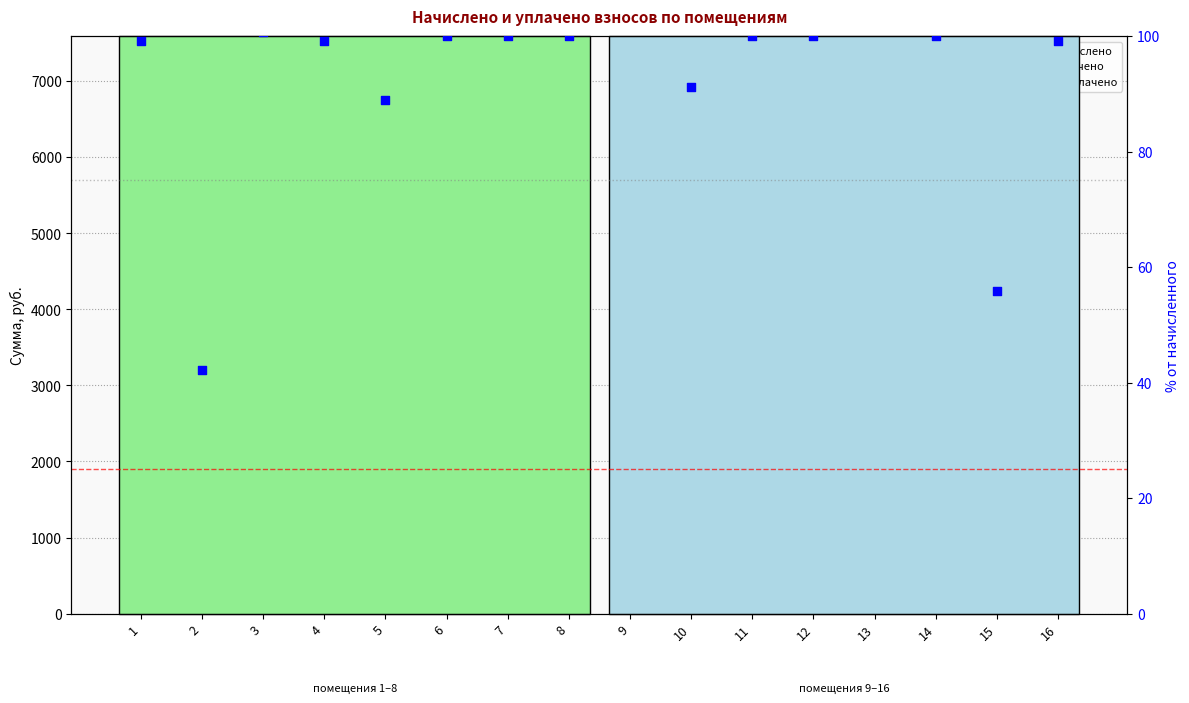

Which series has the largest Y range (max minus min)?

уплачено